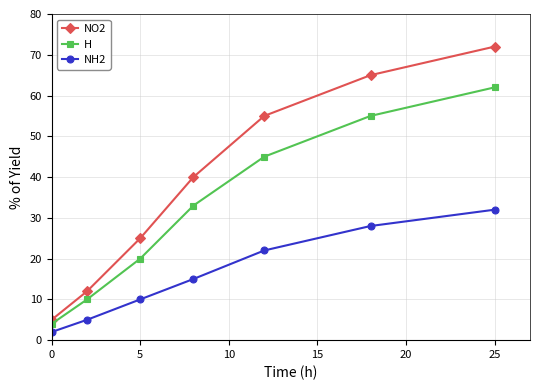

What is the sum of all H values?

229